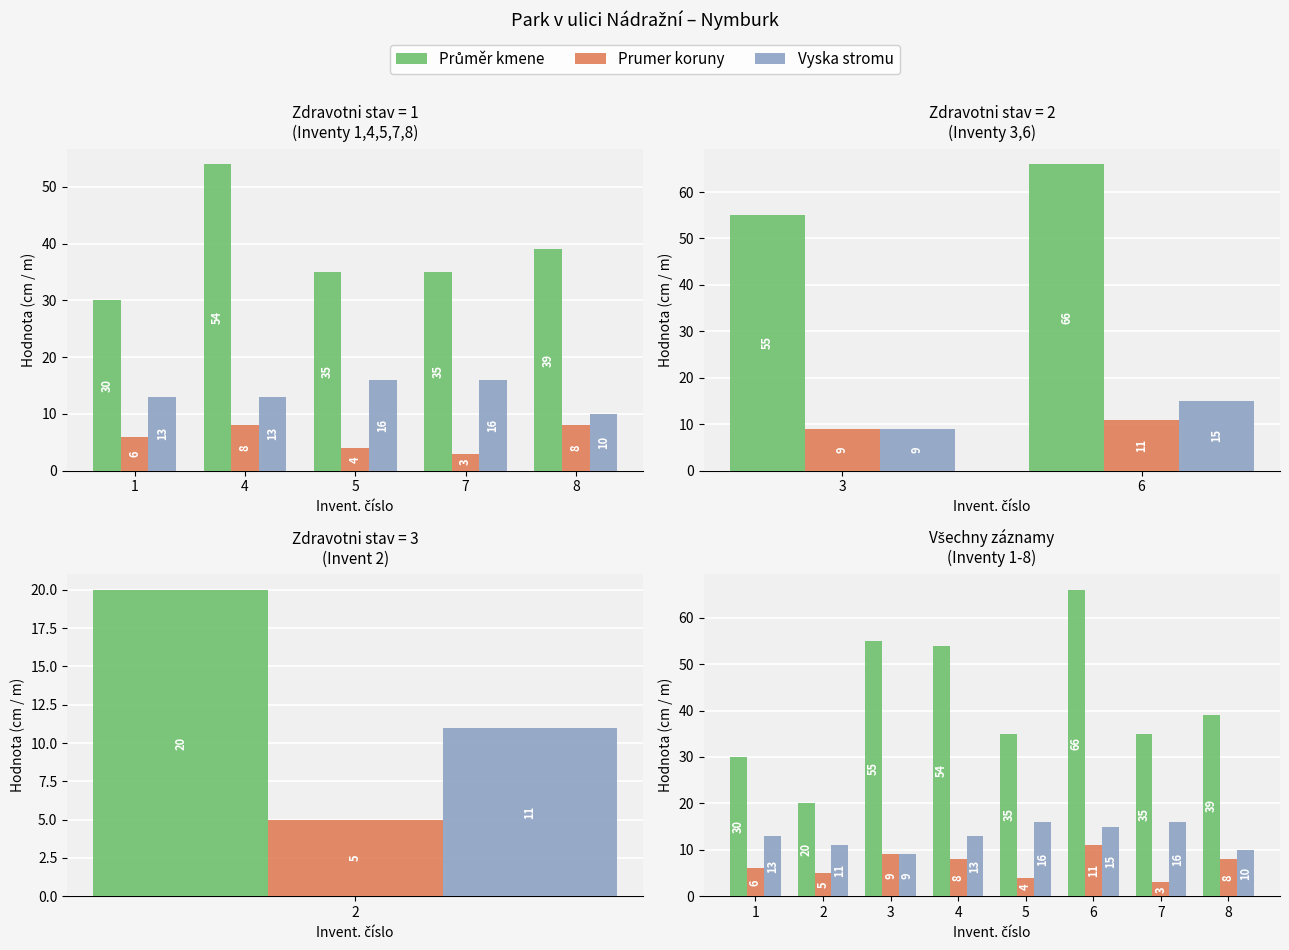

How many data points in Vyska stromu are less than 13?

3